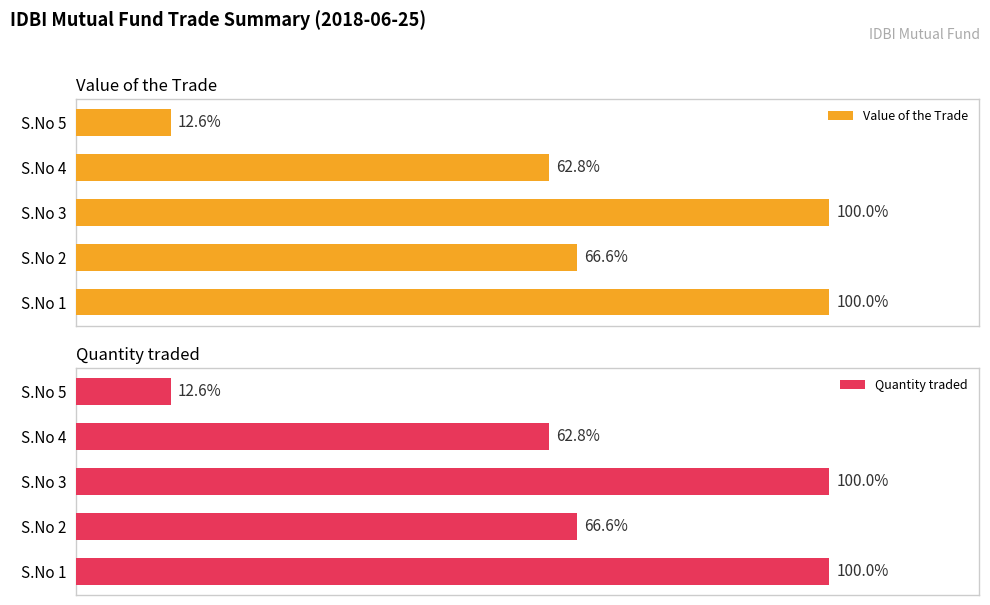

What is the sum of all Value of the Trade values?

341.9